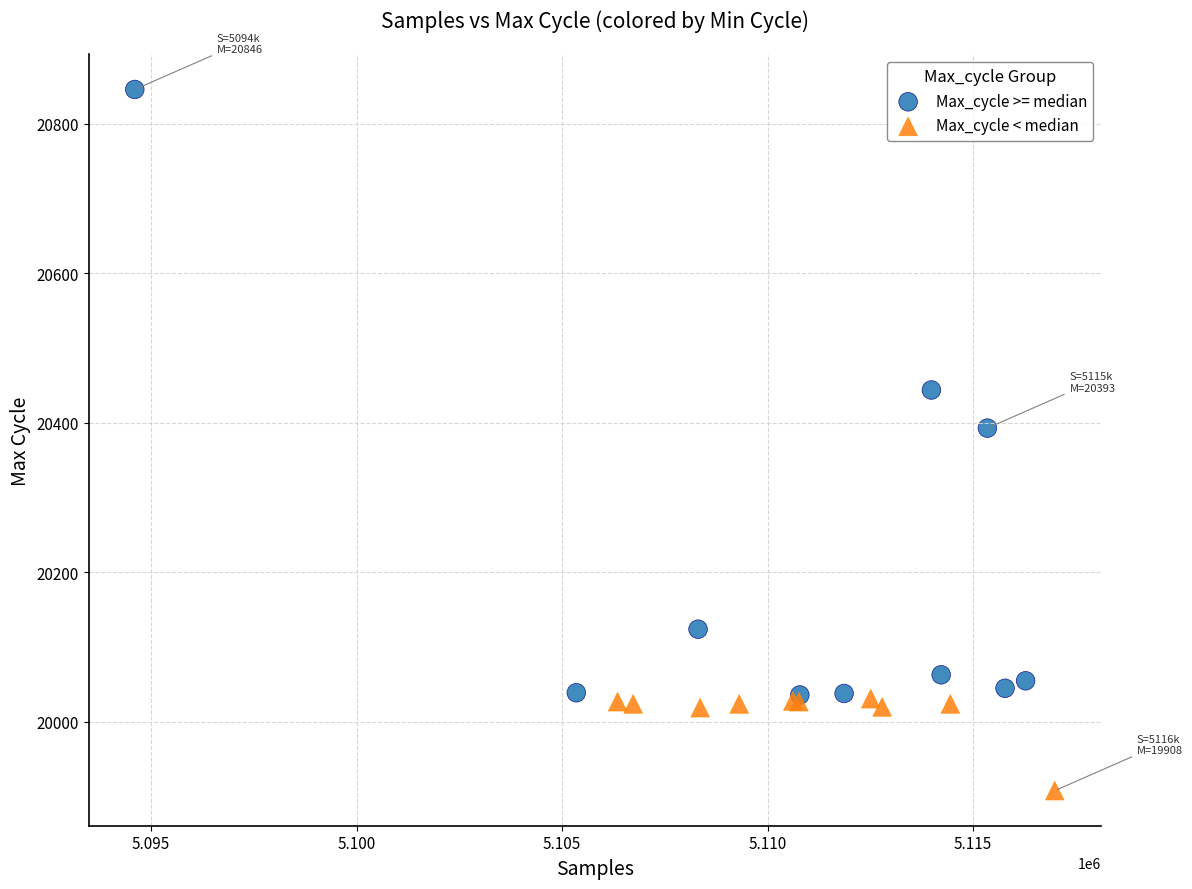

Which series has the widest spread of Y values?

Max_cycle >= median